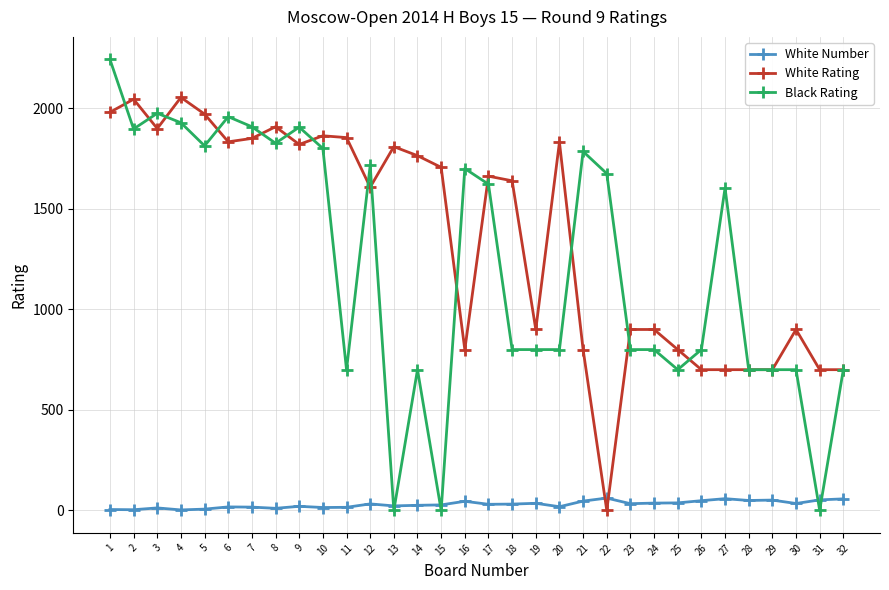

What is the value of the White Rating point at the 8th from the left?

1909